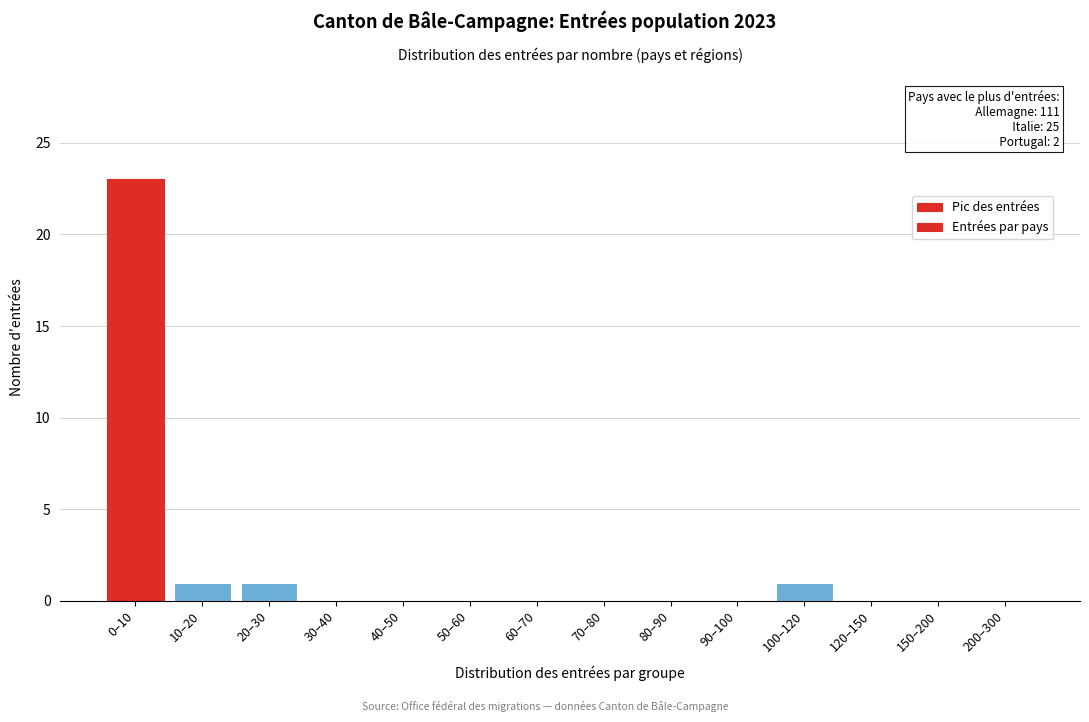

Reading left to right, what are all the values shown in this chart?

0–10=23	10–20=1	20–30=1	30–40=0	40–50=0	50–60=0	60–70=0	70–80=0	80–90=0	90–100=0	100–120=1	120–150=0	150–200=0	200–300=0